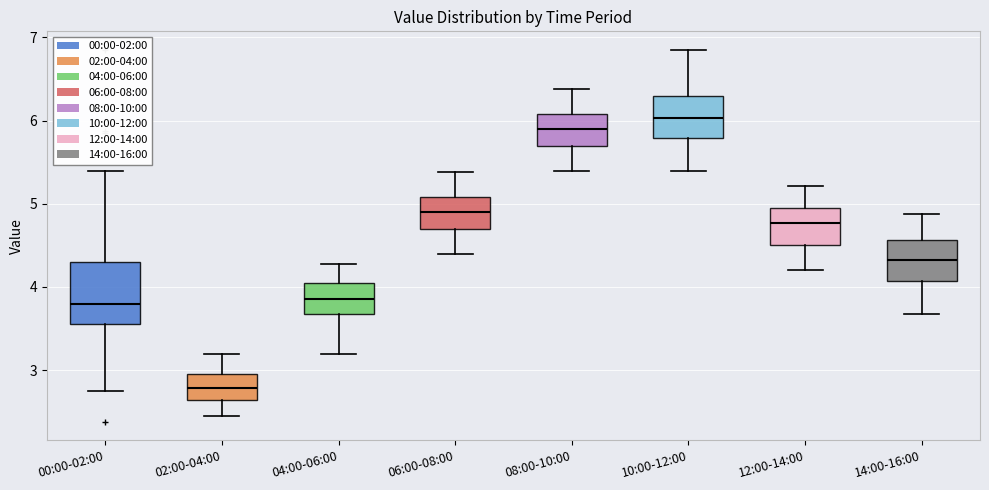

Which box's median line is the lowest?

02:00-04:00